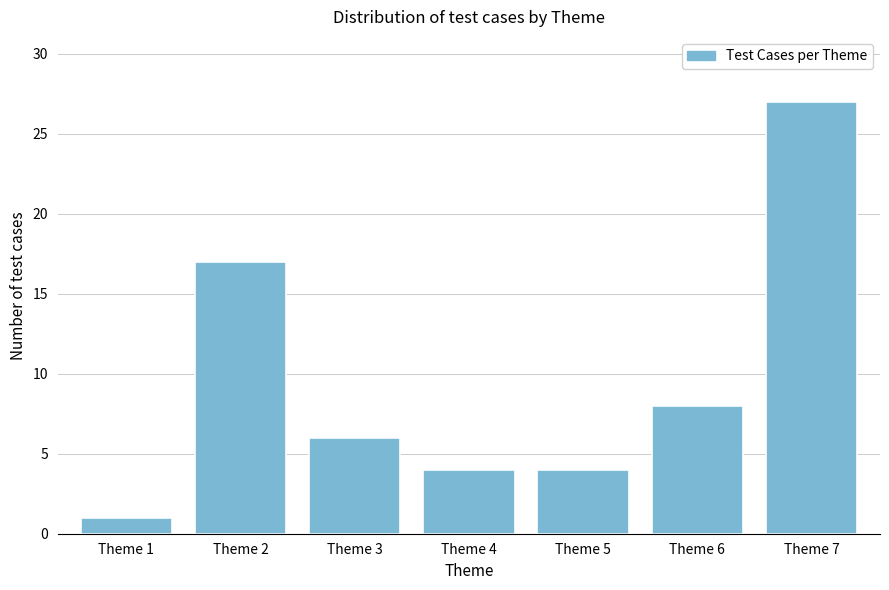

Reading left to right, list all the values displayed in this chart.

1	17	6	4	4	8	27